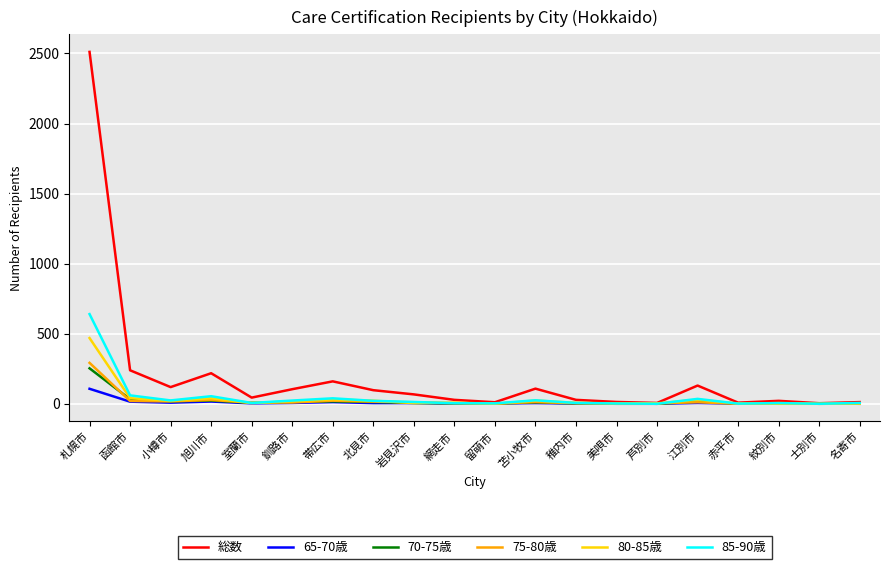

Which series has the largest range (max minus min)?

総数